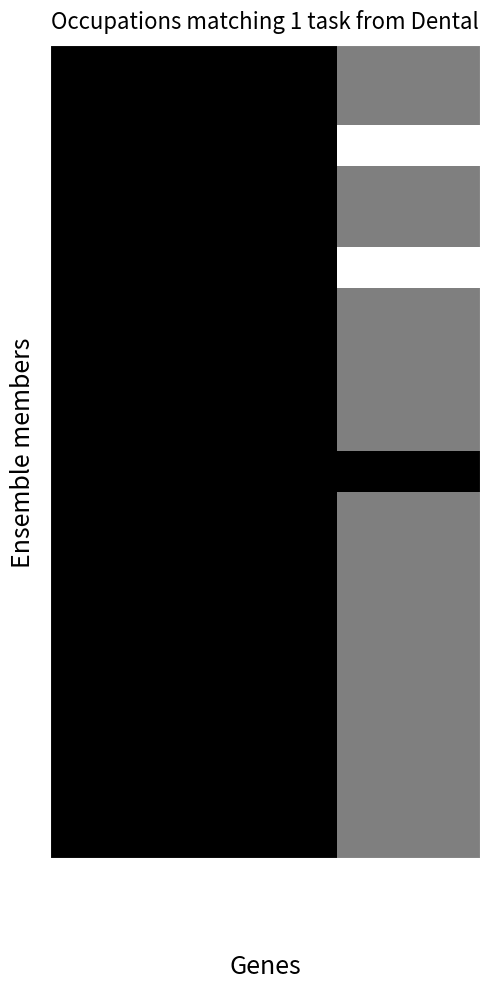

Between Job Zone and All Related Tasks, which is larger?

Job Zone